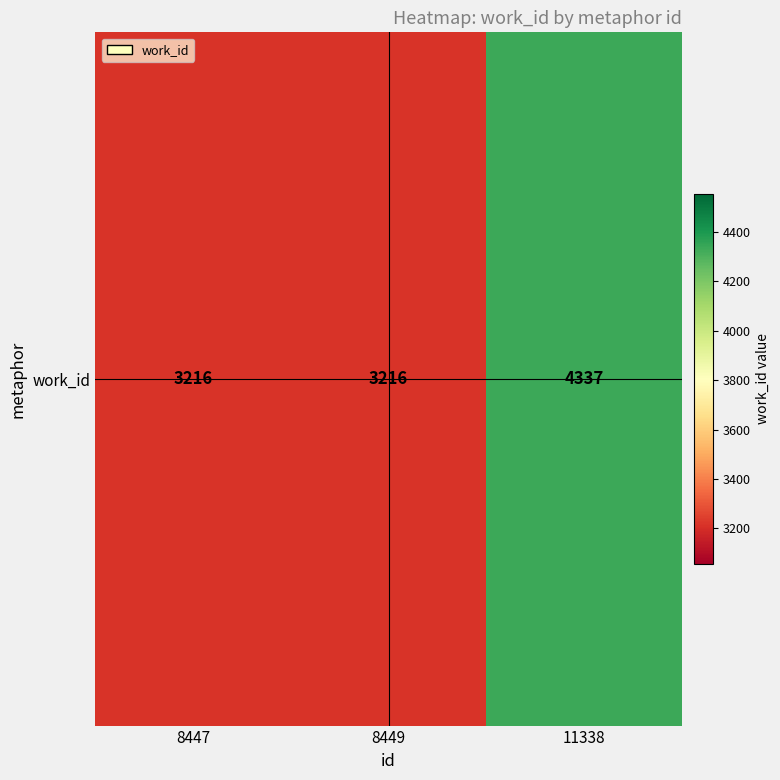

Which has a higher value, 11338 or 8449?

11338